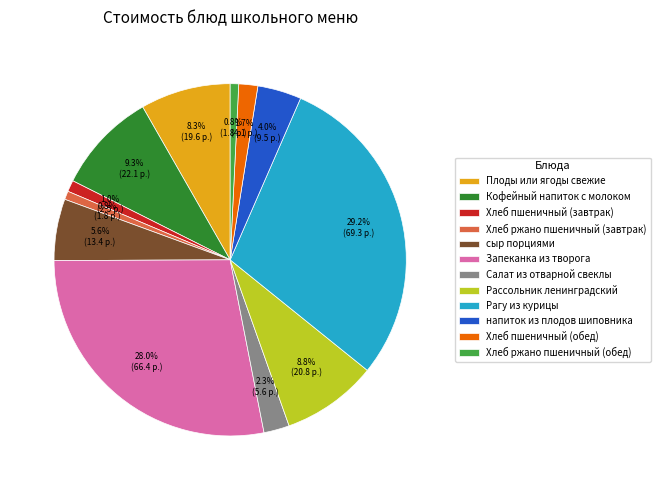

What percentage is the Рассольник ленинградский slice, to the nearest percent?

9%